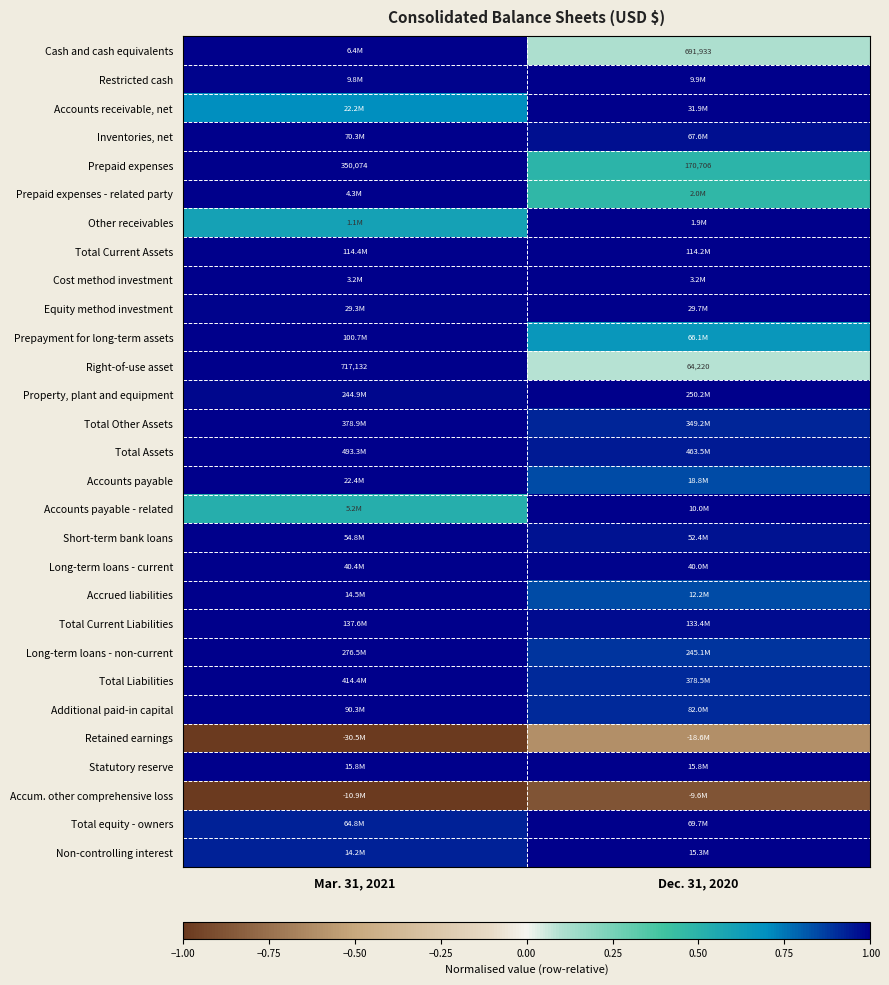

Is it true that Accounts payable equals 1.4 at Dec. 31, 2020?

False